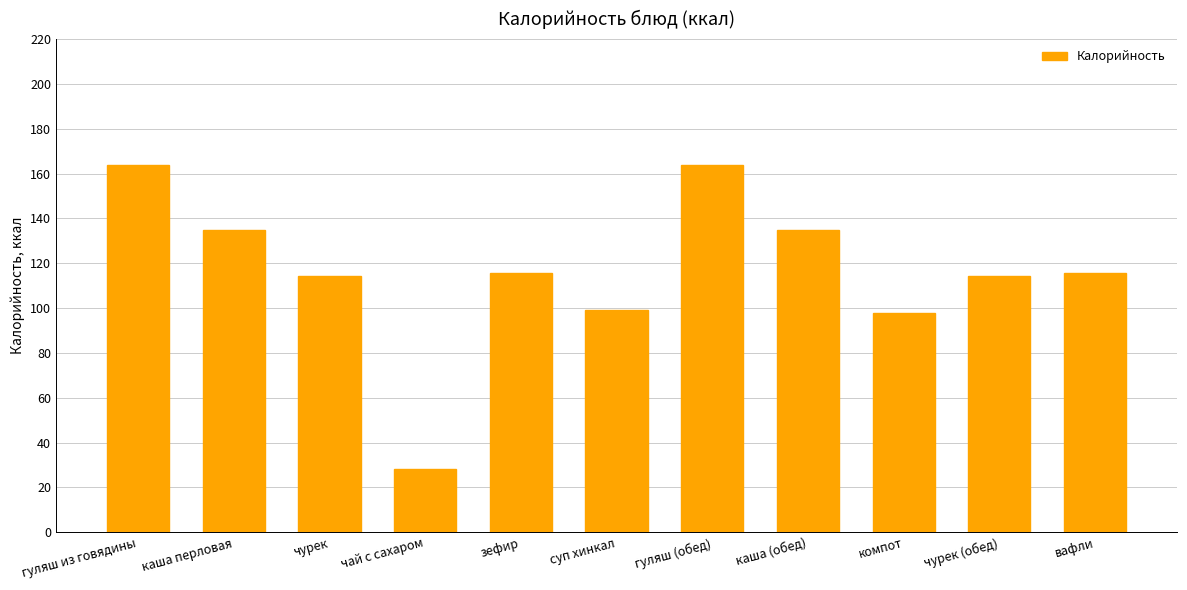

What is the sum of the values at чурек (обед) and зефир?

229.7